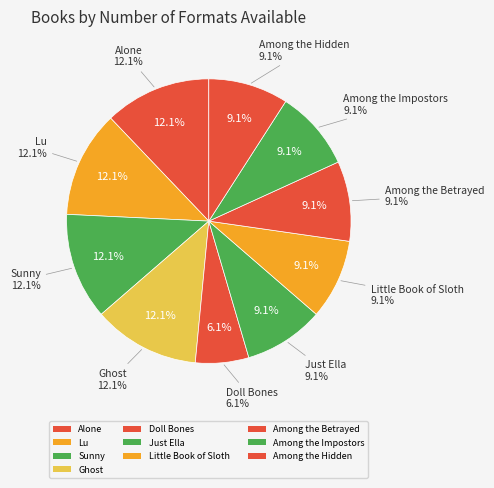

Count the number of slices in the pie.

10